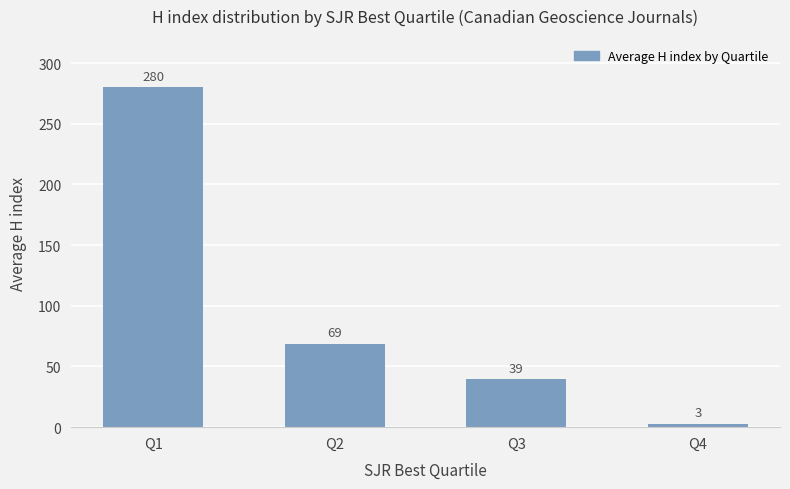

Rank the categories by value from lowest to highest.

Q4, Q3, Q2, Q1